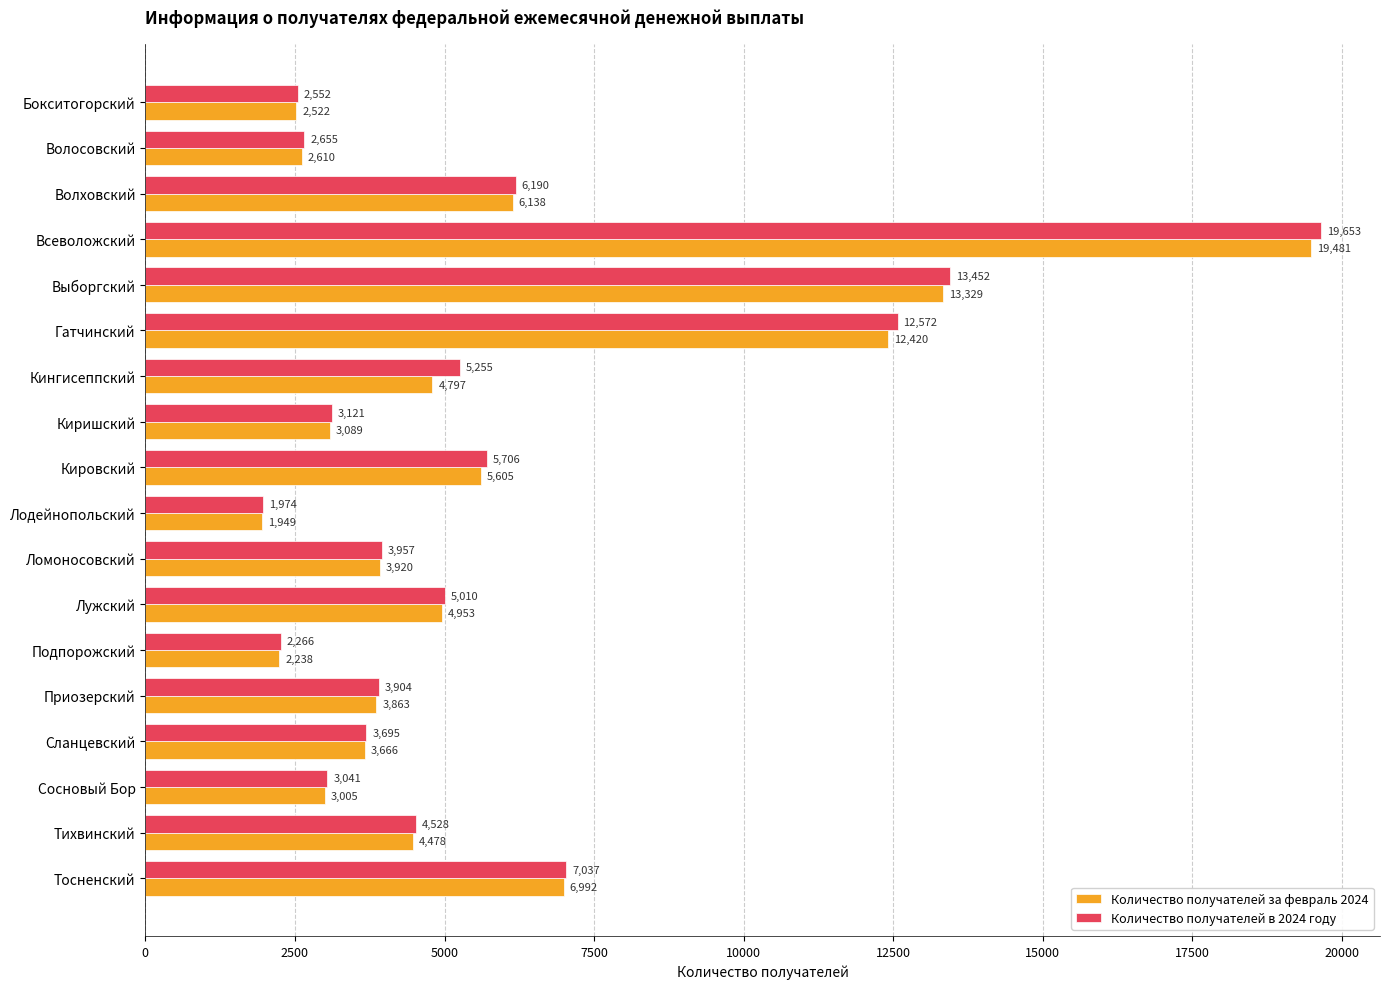

What is the sum of all Количество получателей в 2024 году values?

106568